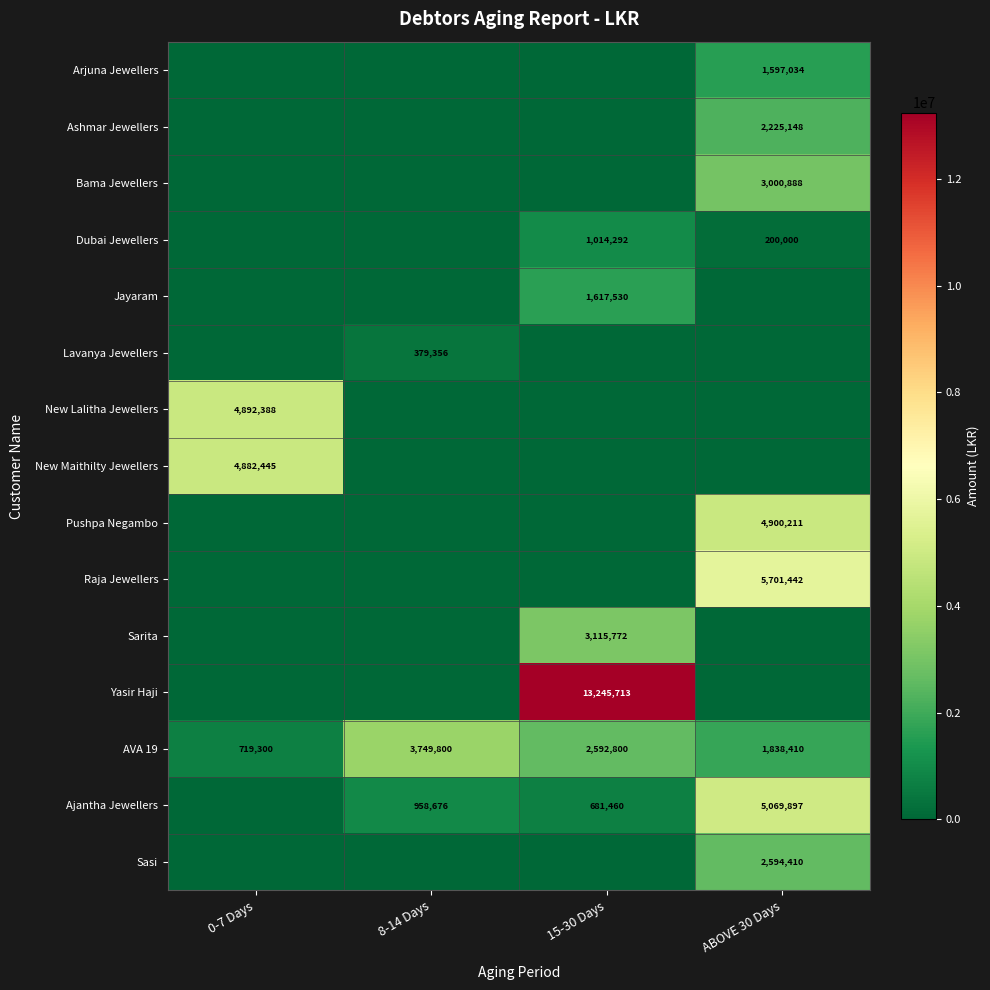

Is the value of Dubai Jewellers at 15-30 Days greater than the value of Raja Jewellers at ABOVE 30 Days?

No